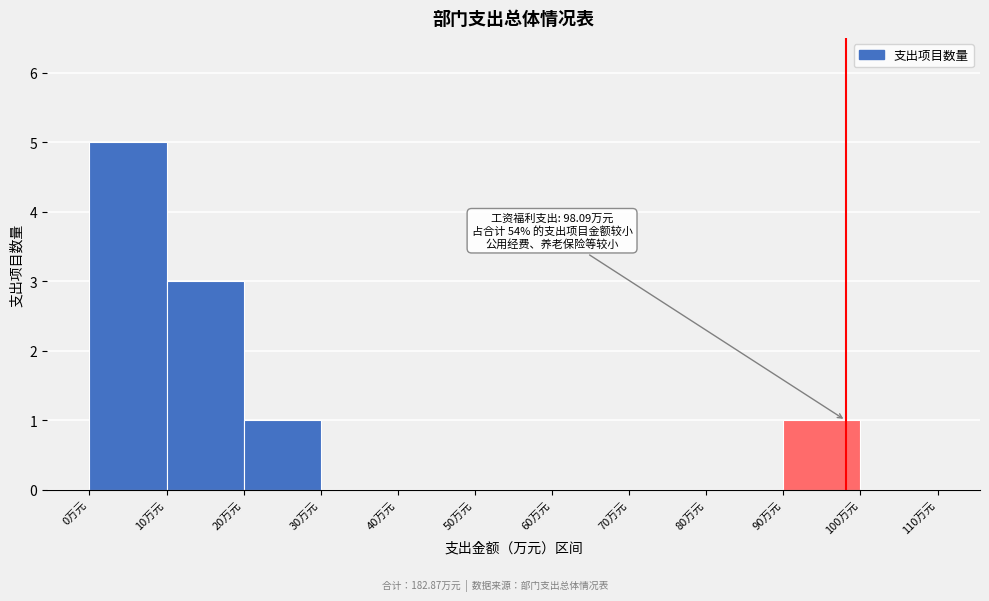

Over which range of the x-axis is the bar tallest?

0 to 10